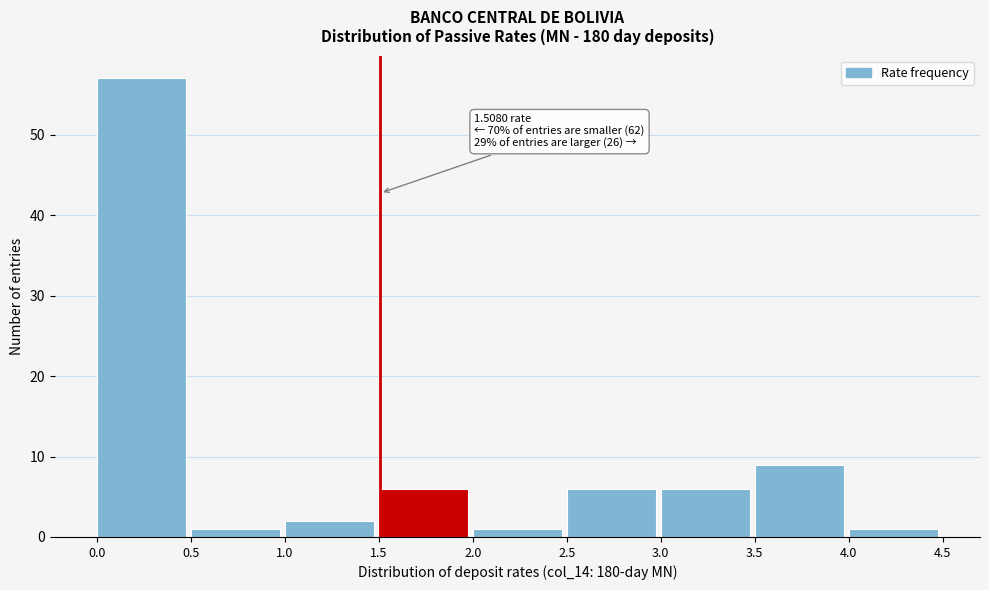

Which range on the x-axis has the tallest bar?

0.0 to 0.5